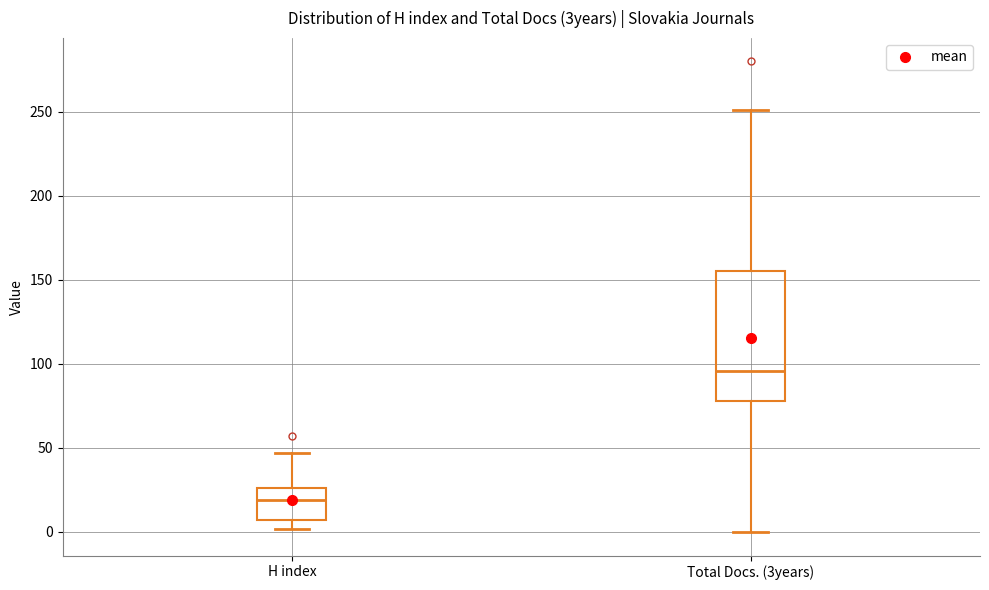

Which box has the lowest median line?

H index